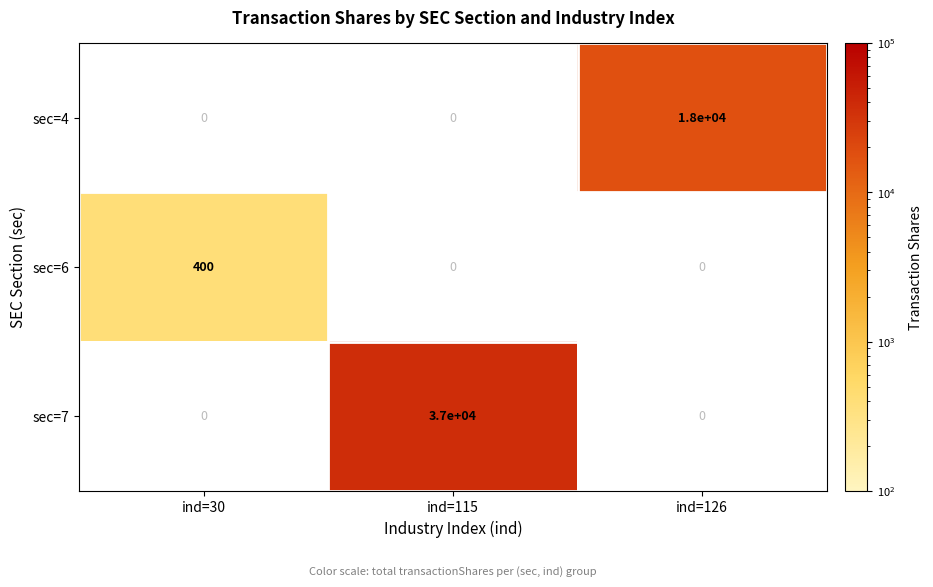

How many distinct data groups are displayed?

3